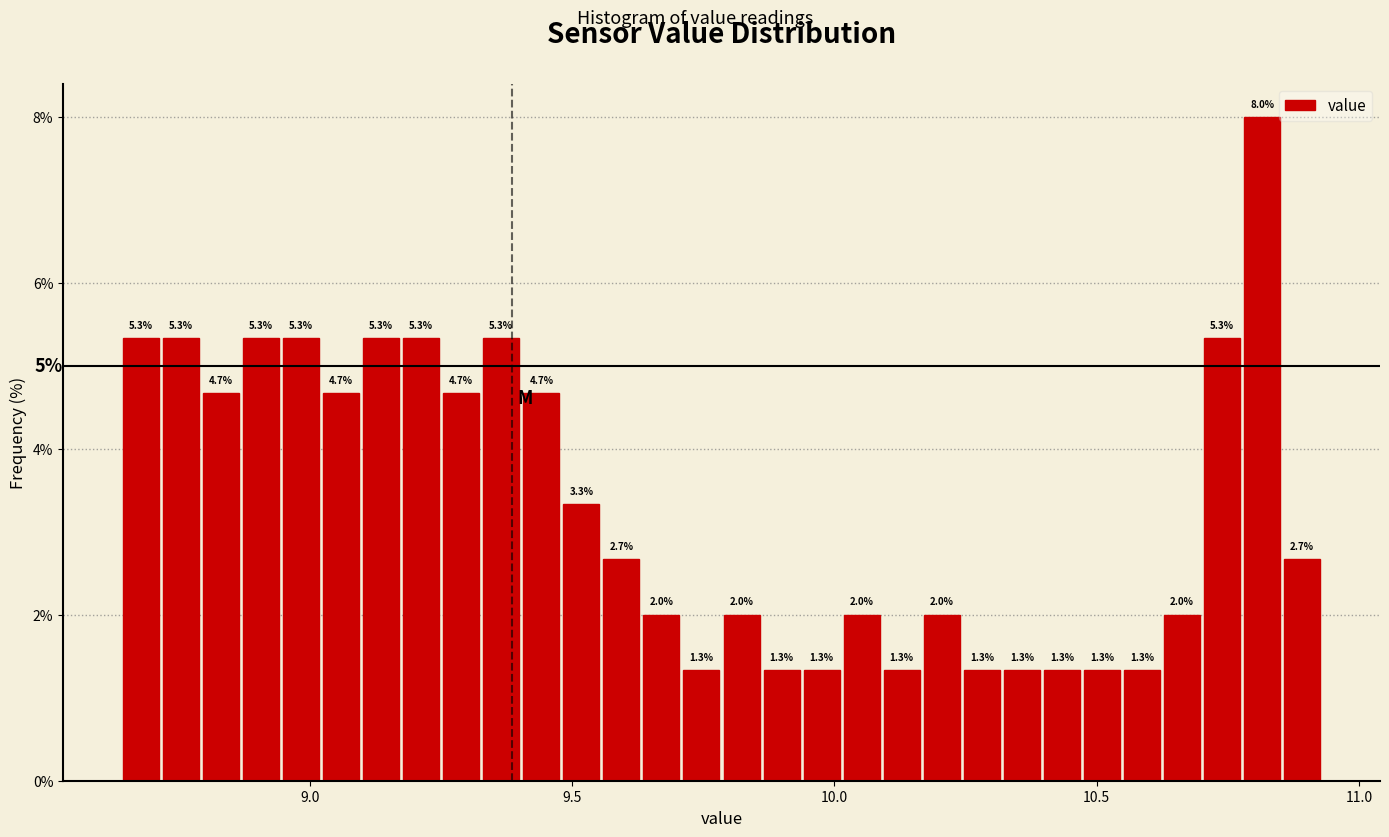

Read against the x-axis, roughly where is the centre of the tallest bar?

10.80